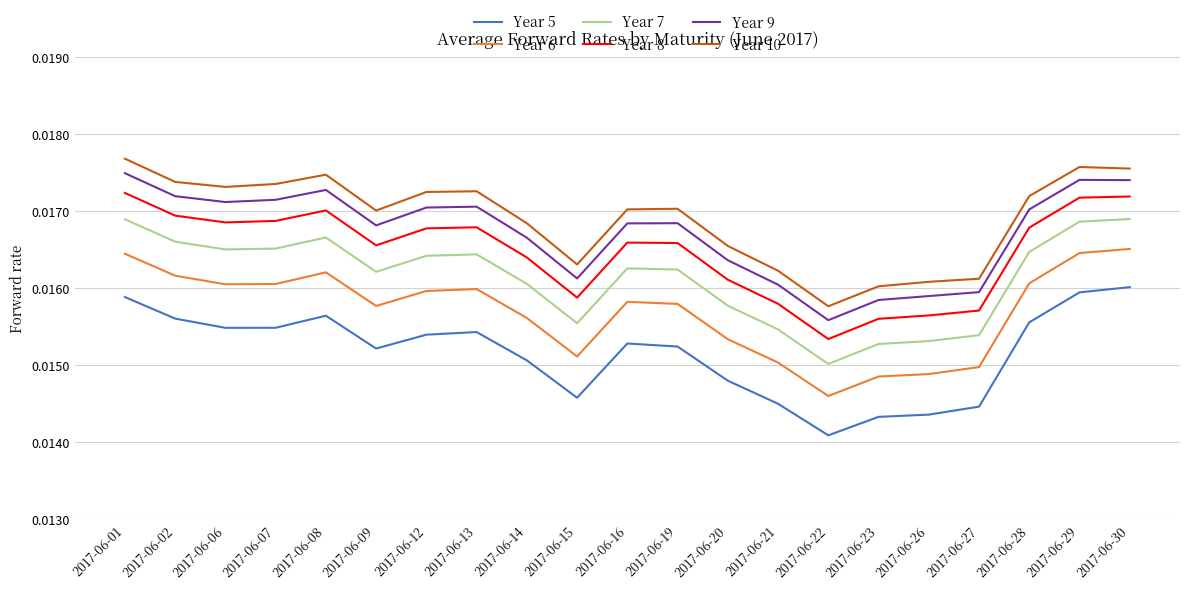

How many lines are shown in the chart?

6